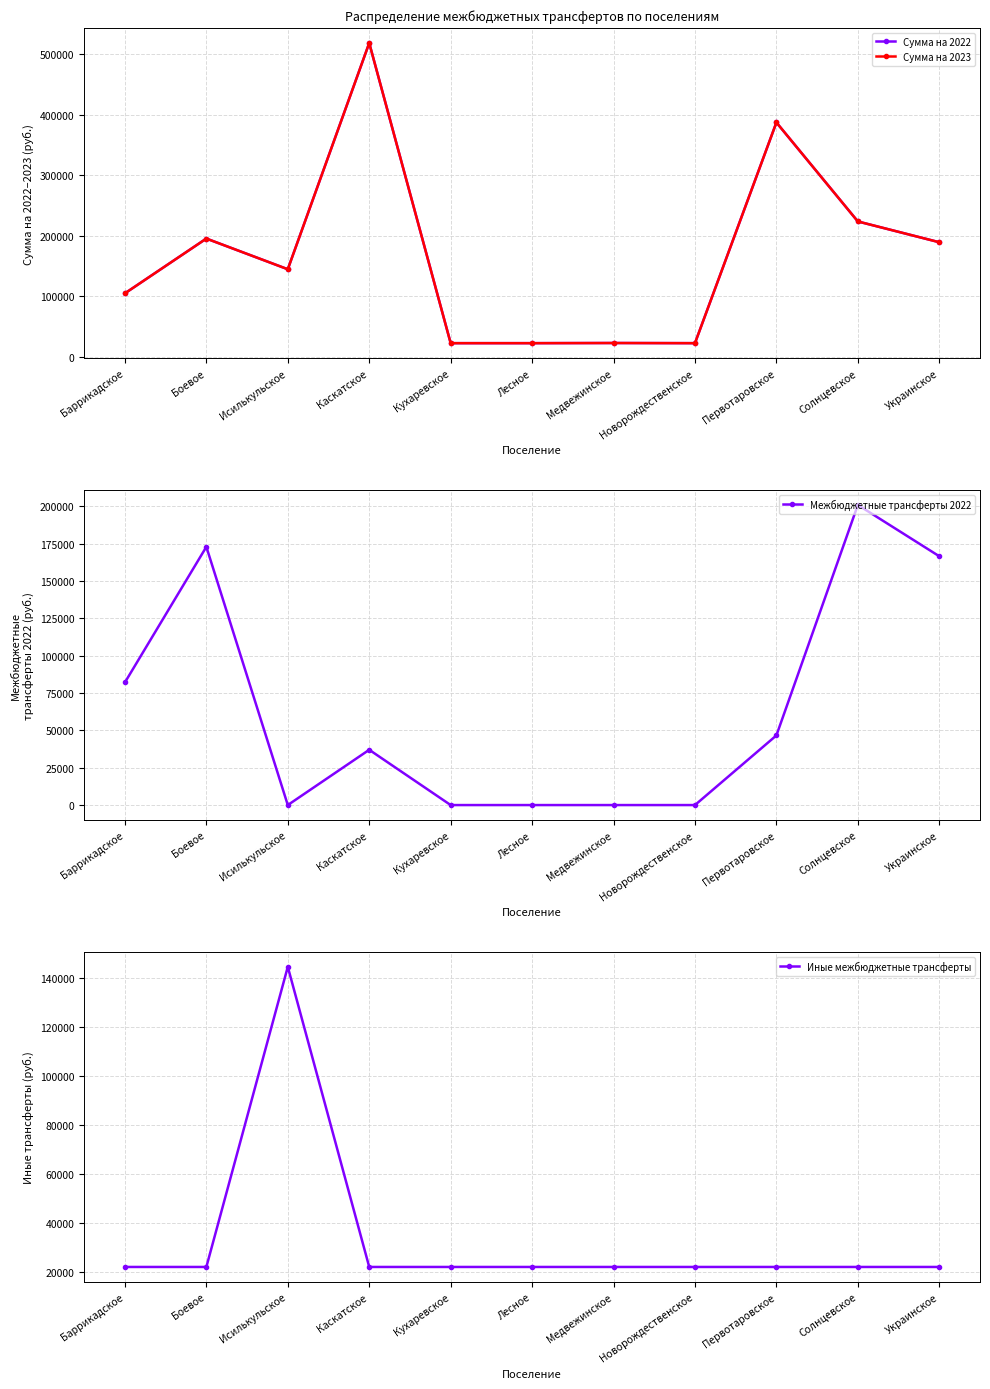

True or false: Межбюджетные трансферты 2022 has a value of 16131.8 at Первотаровское.

False